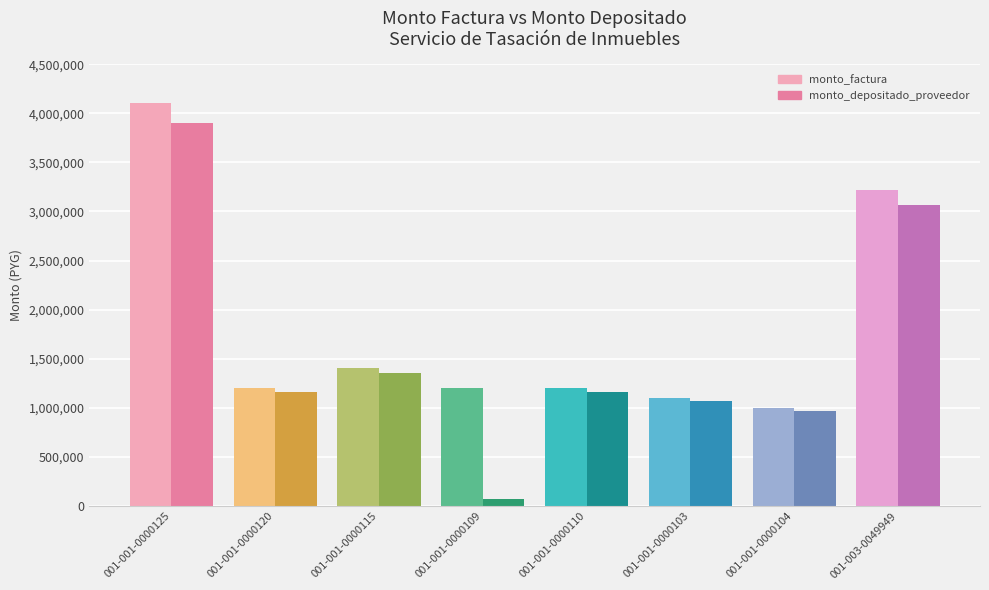

Which series has the largest range (max minus min)?

monto_depositado_proveedor